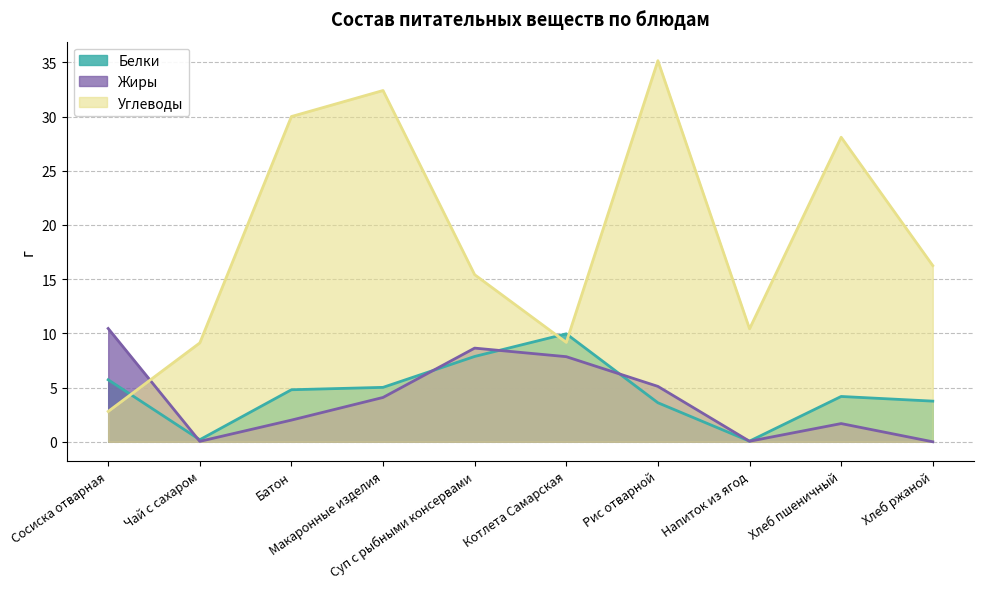

Which series has the largest total across all categories?

Углеводы